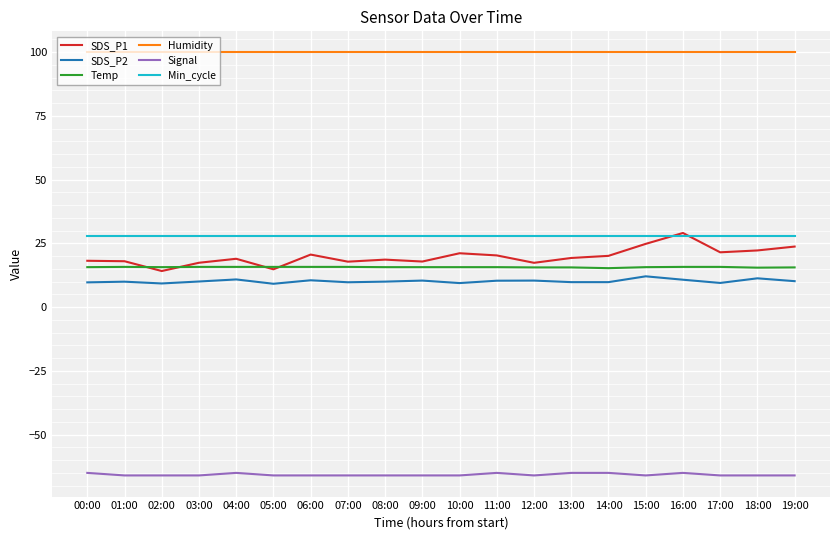

What is the difference between the highest and lowest values at 05:00?

165.9